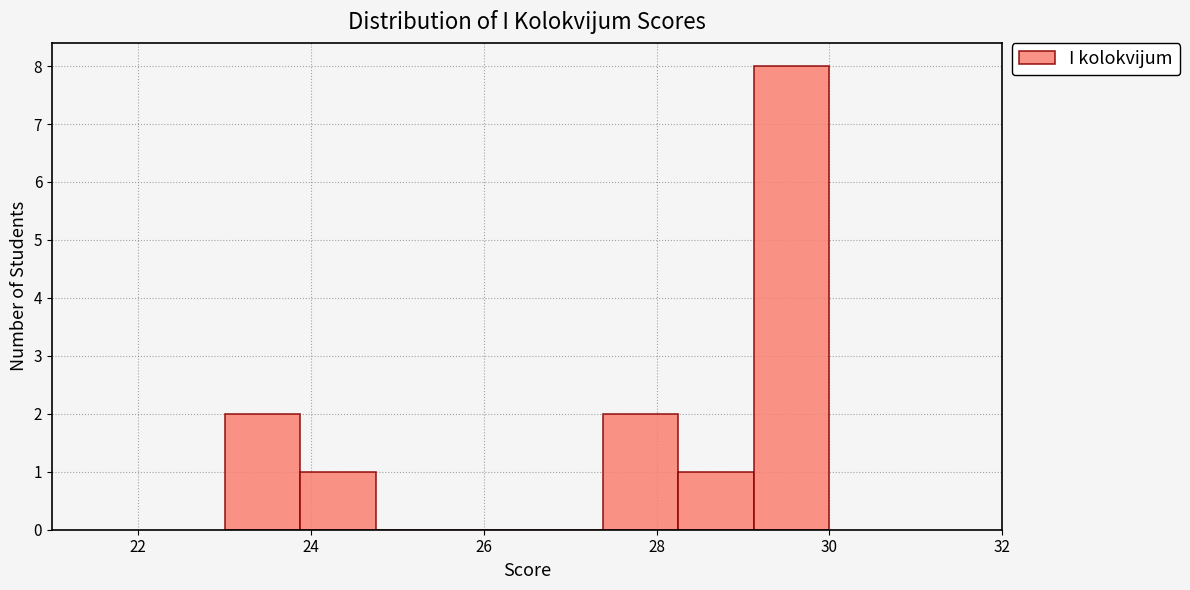

What is the height of the bar covering 29.2 to 30.0 on the x-axis? Neither the bar edges nor the heights are printed on the chart, so give them approximately, as read against the axes.

8